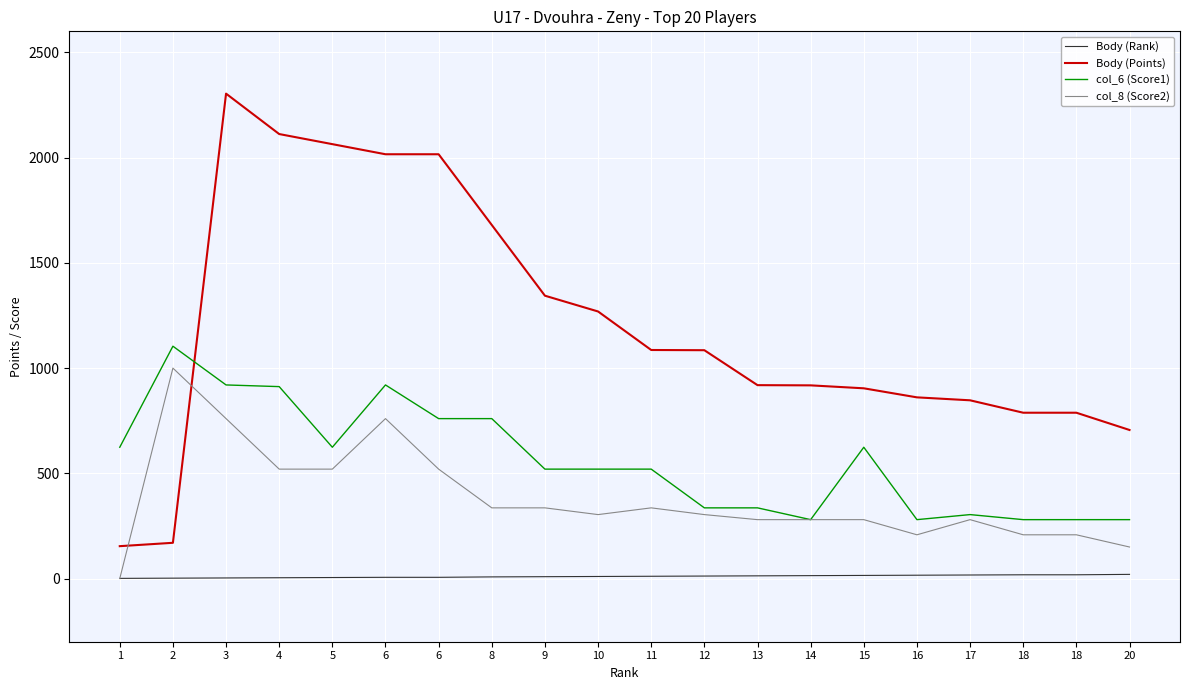

Reading left to right, extract all data points from this chart.

Body (Rank): 1=1	2=2	3=3	4=4	5=5	6=6	6=6	8=8	9=9	10=10	11=11	12=12	13=13	14=14	15=15	16=16	17=17	18=18	18=18	20=20
Body (Points): 1=154	2=170	3=2304	4=2112	5=2064	6=2016	6=2016	8=1680	9=1344	10=1269	11=1086	12=1085	13=919	14=918	15=904	16=861	17=847	18=788	18=788	20=706
col_6 (Score1): 1=624	2=1104	3=920	4=912	5=624	6=920	6=760	8=760	9=520	10=520	11=520	12=336	13=336	14=280	15=624	16=280	17=304	18=280	18=280	20=280
col_8 (Score2): 1=0	2=1000	3=760	4=520	5=520	6=760	6=520	8=336	9=336	10=304	11=336	12=304	13=280	14=280	15=280	16=208	17=280	18=208	18=208	20=150